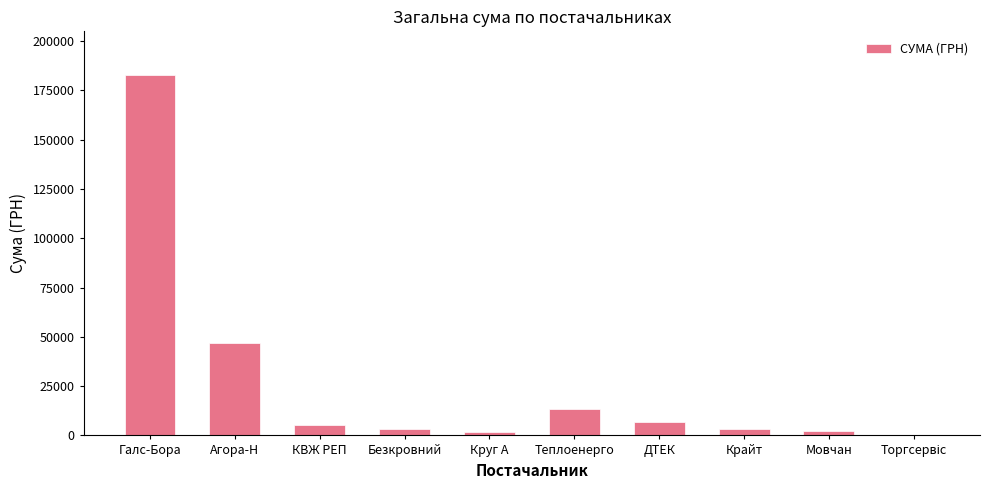

What is the change in value from Теплоенерго to ДТЕК?

-6748.1